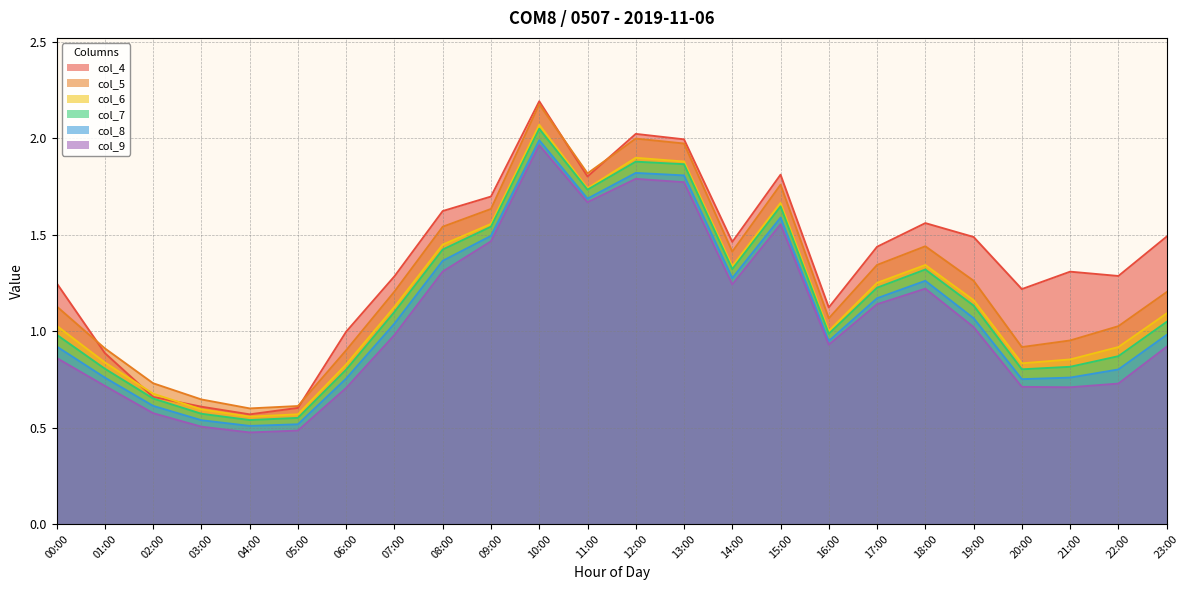

What are all the series names shown in the legend?

col_4, col_5, col_6, col_7, col_8, col_9